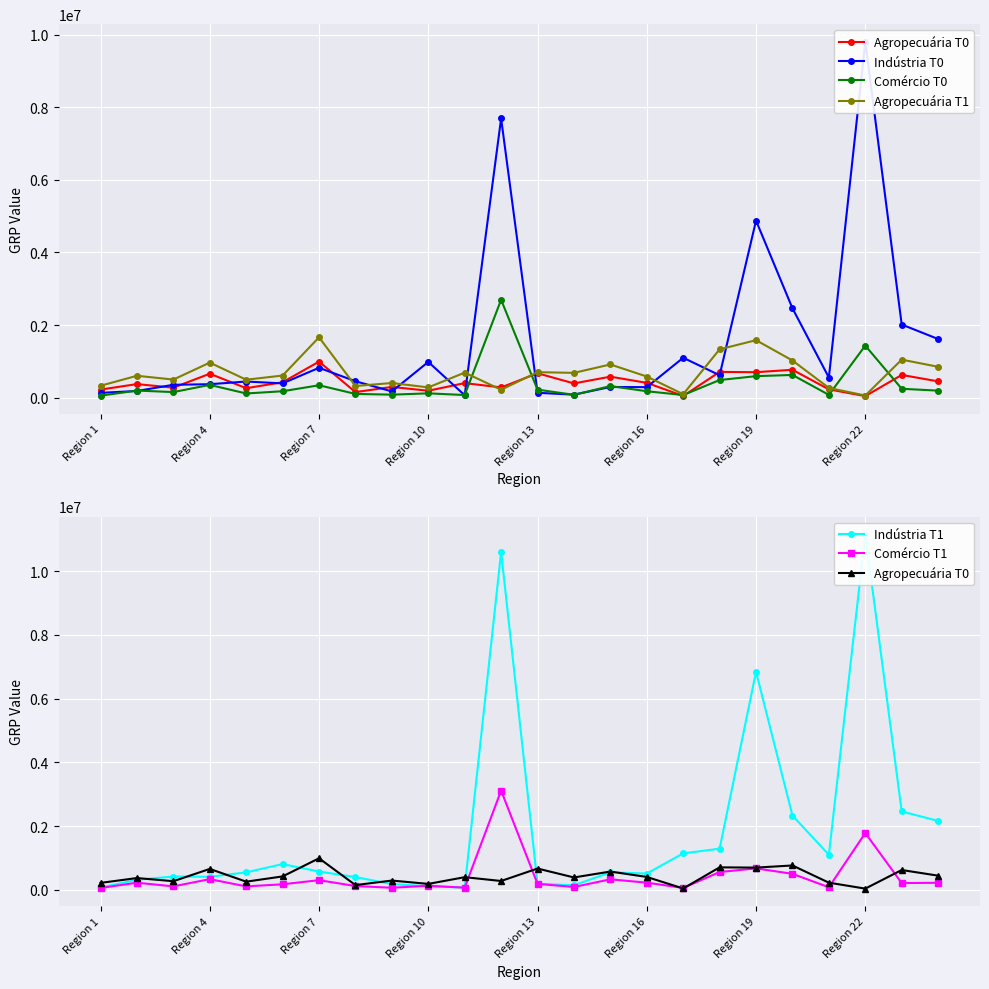

What is the sum of all Indústria T1 values?

44405766